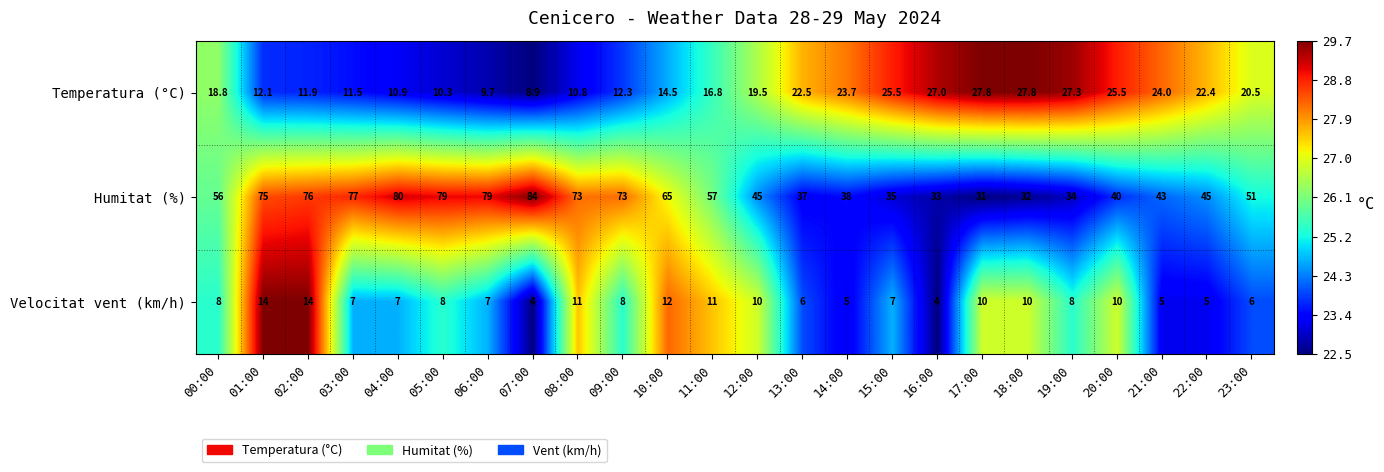

What is the average value of the Temperatura (°C) series?

18.4